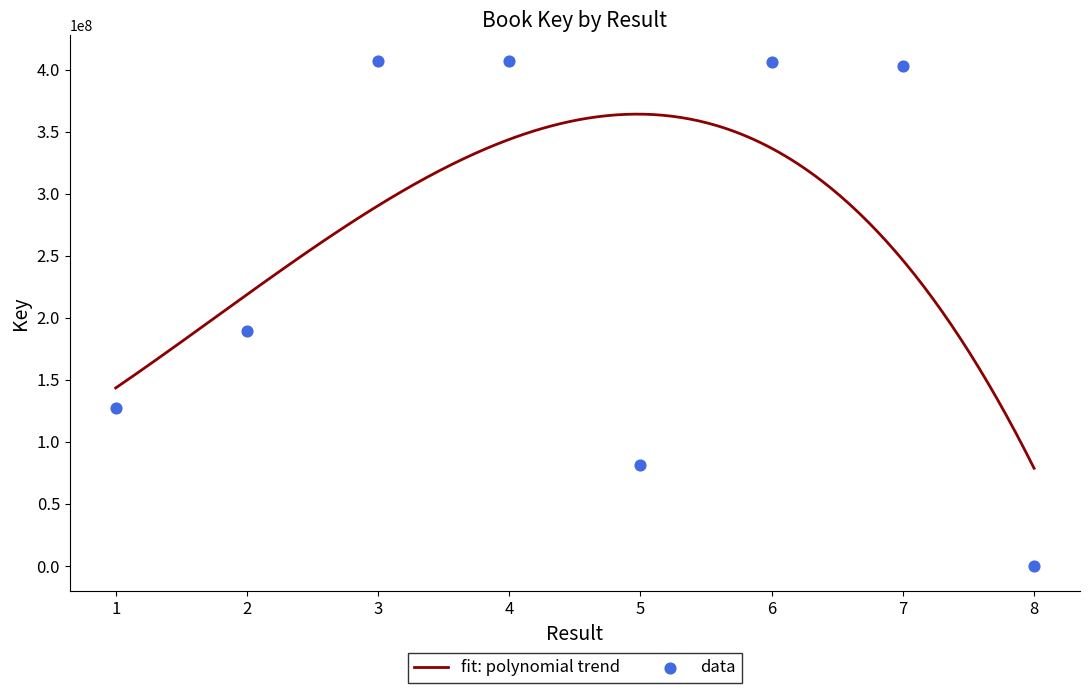

What is the change in value from 4 to 5?

-325616989